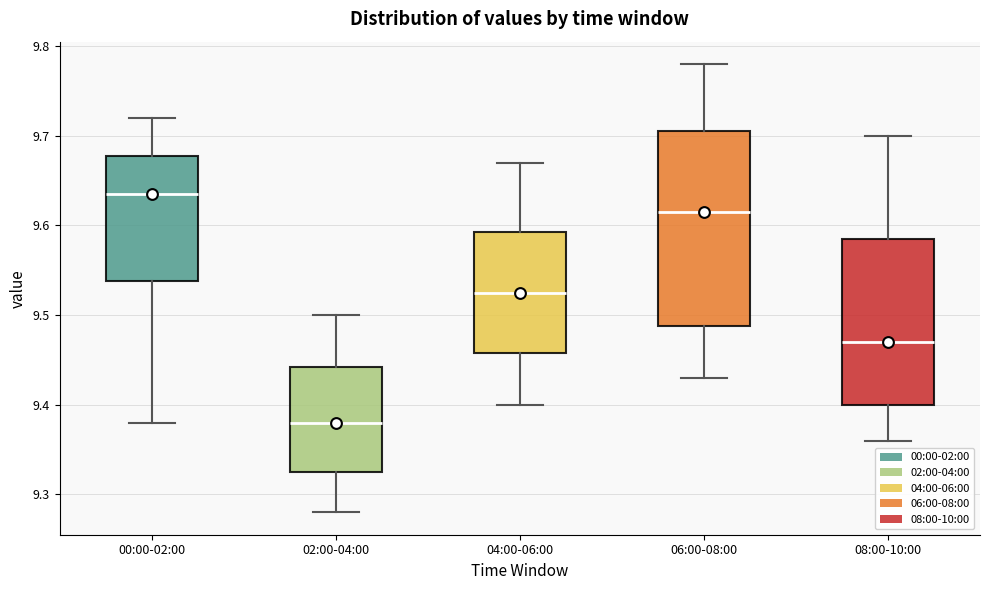

Reading left to right, read every box against the y-axis: the position of its median line, the range the box covers, and the ends of its whiskers. The values are not printed on the chart, so give them approximately, as read against the axis.

00:00-02:00: median 9.64, box 9.54 to 9.68, whiskers 9.38 to 9.72
02:00-04:00: median 9.38, box 9.33 to 9.44, whiskers 9.28 to 9.50
04:00-06:00: median 9.53, box 9.46 to 9.59, whiskers 9.40 to 9.67
06:00-08:00: median 9.62, box 9.49 to 9.71, whiskers 9.43 to 9.78
08:00-10:00: median 9.47, box 9.40 to 9.59, whiskers 9.36 to 9.70